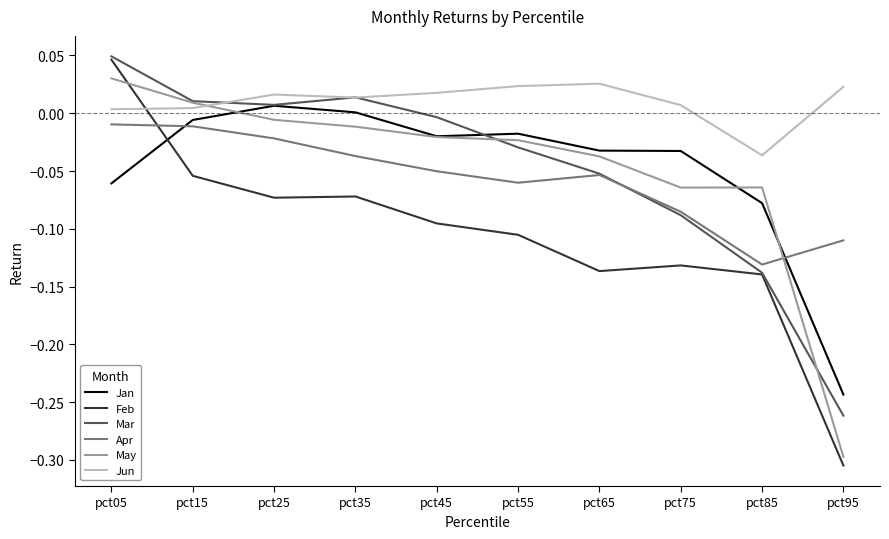

The value of Feb at pct95 is -0.3. True or false?

True